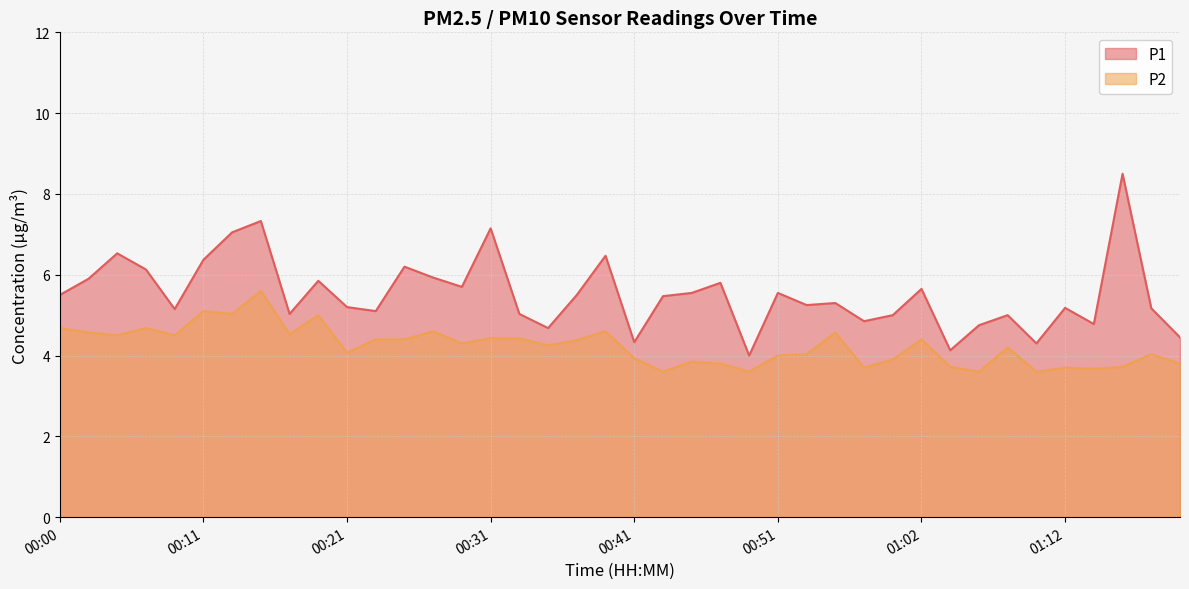

Does the chart have visible grid lines?

Yes